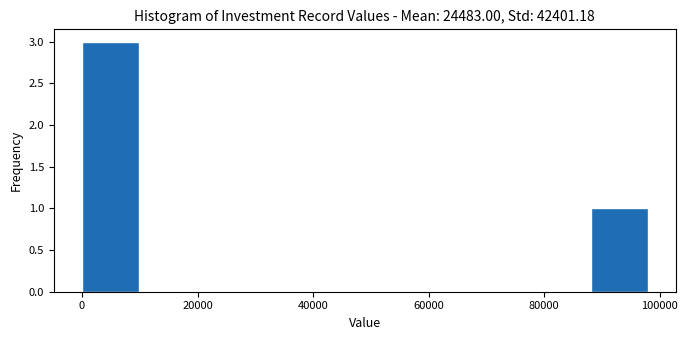

How tall is the bar that spans 0 to 10000 on the x-axis? Neither the bar edges nor the heights are printed on the chart, so give them approximately, as read against the axes.

3